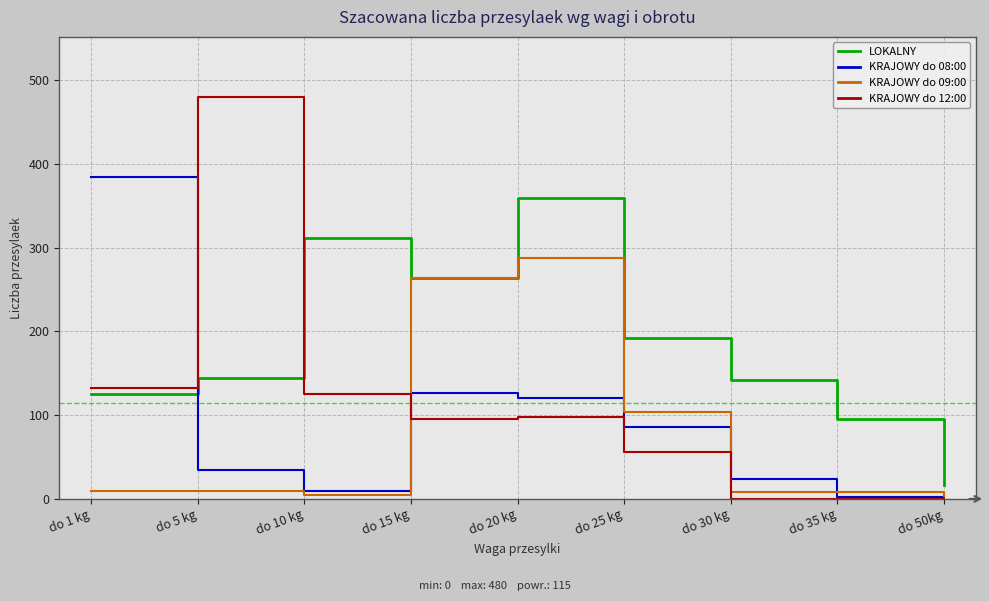

Between do 10 kg and do 30 kg, which series saw the biggest shift?

LOKALNY